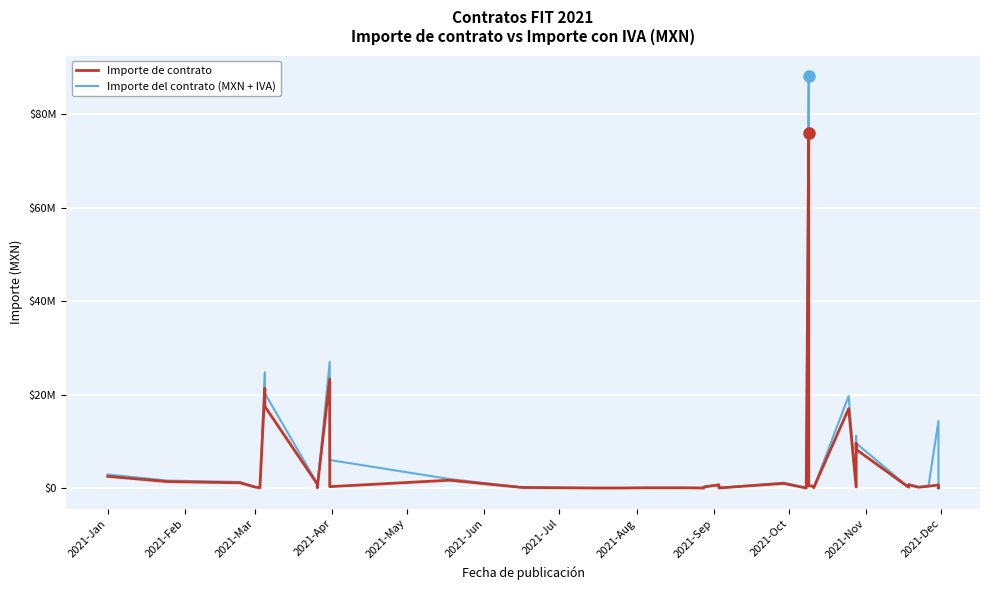

True or false: Importe de contrato has a value of 78297.0 at 18.

False